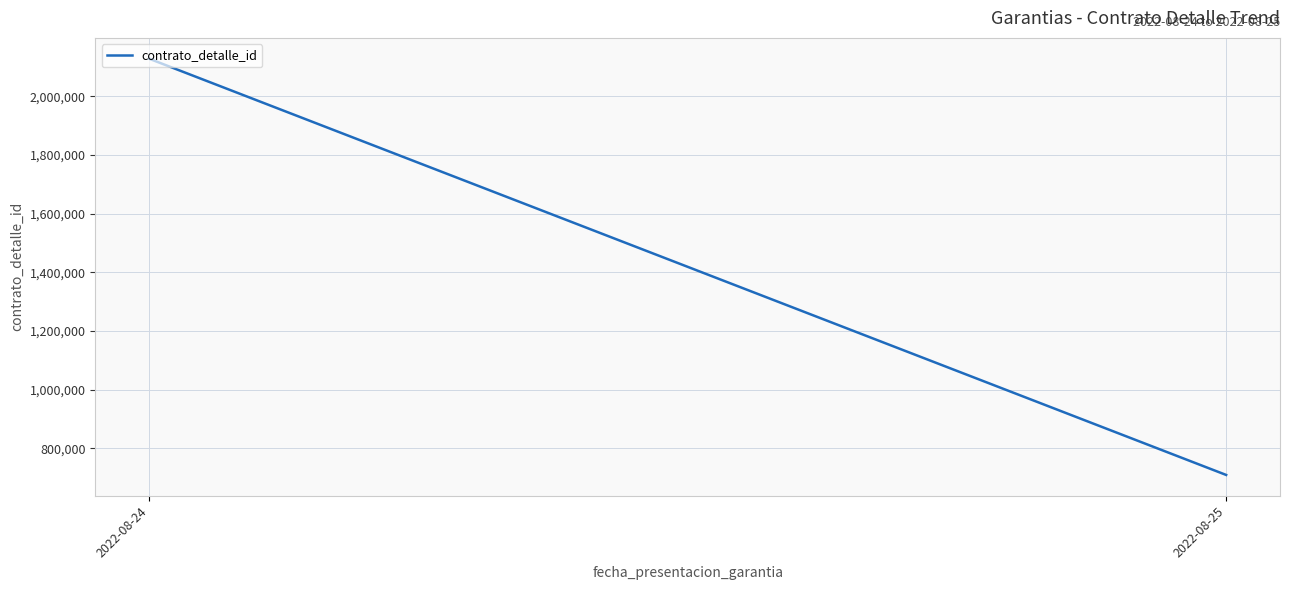

What is the change in value from 2022-08-24 to 2022-08-25?

-1418988